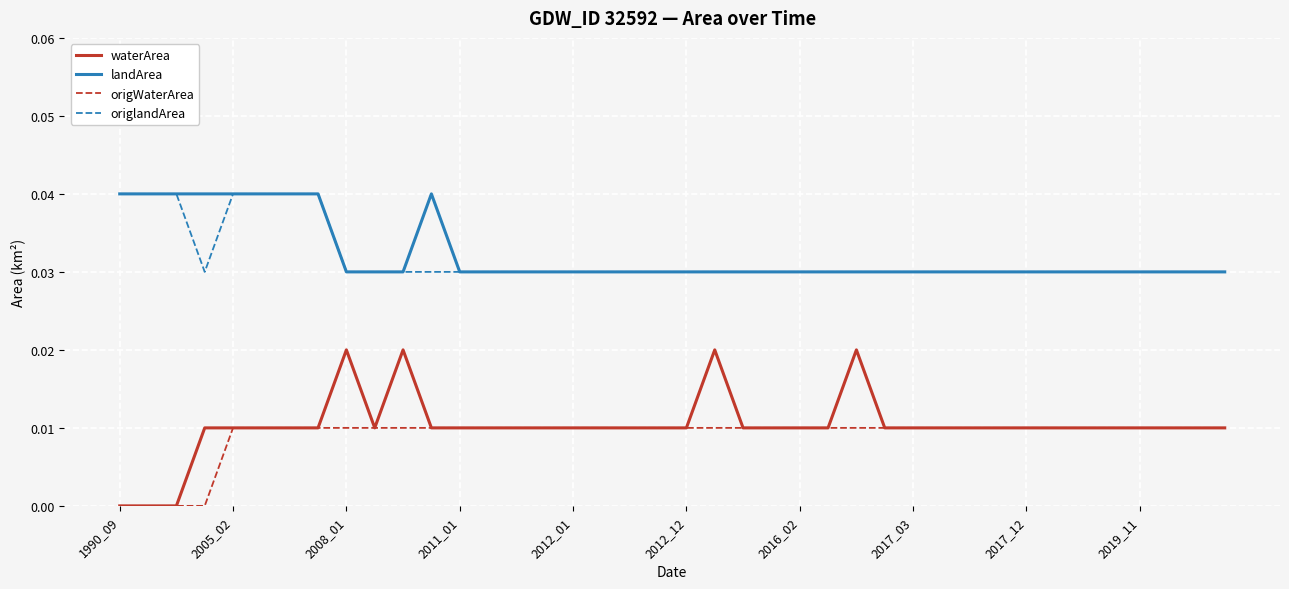

True or false: origlandArea and origWaterArea cross at least once.

False